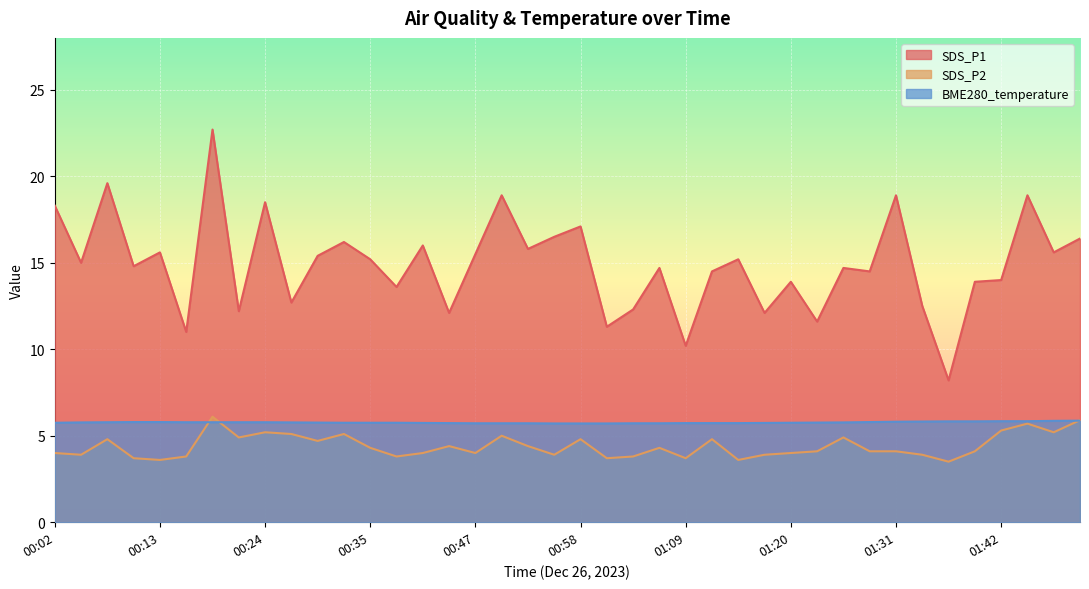

Which series changed the most between 01:31 and 01:47?

SDS_P1